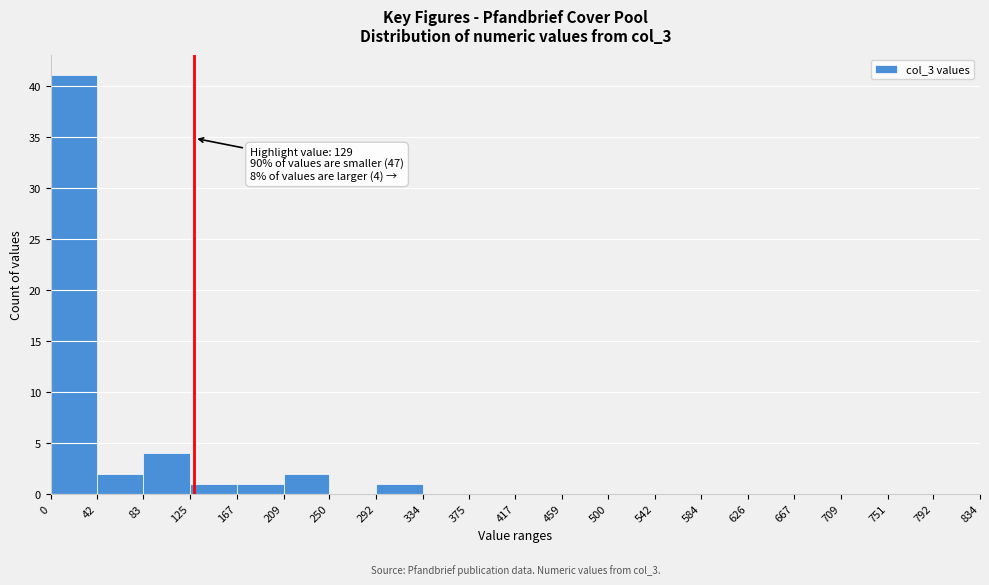

Which range on the x-axis has the tallest bar?

0 to 42